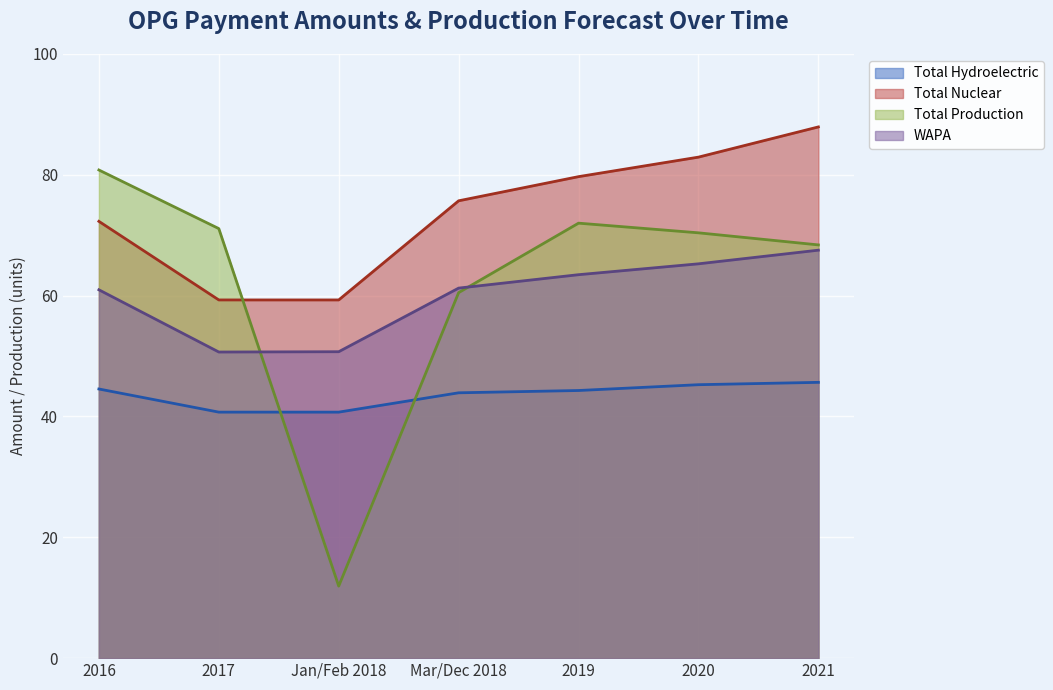

What is the label of the 7th point from the left?

2021